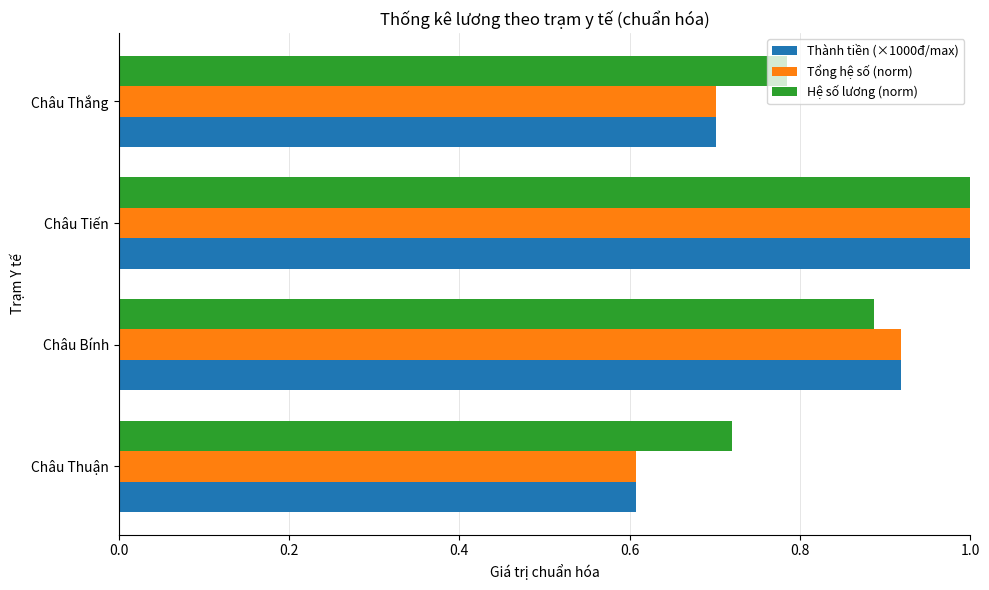

What is the sum of the Tổng hệ số (norm) values at Châu Thắng and Châu Thuận?

1.3